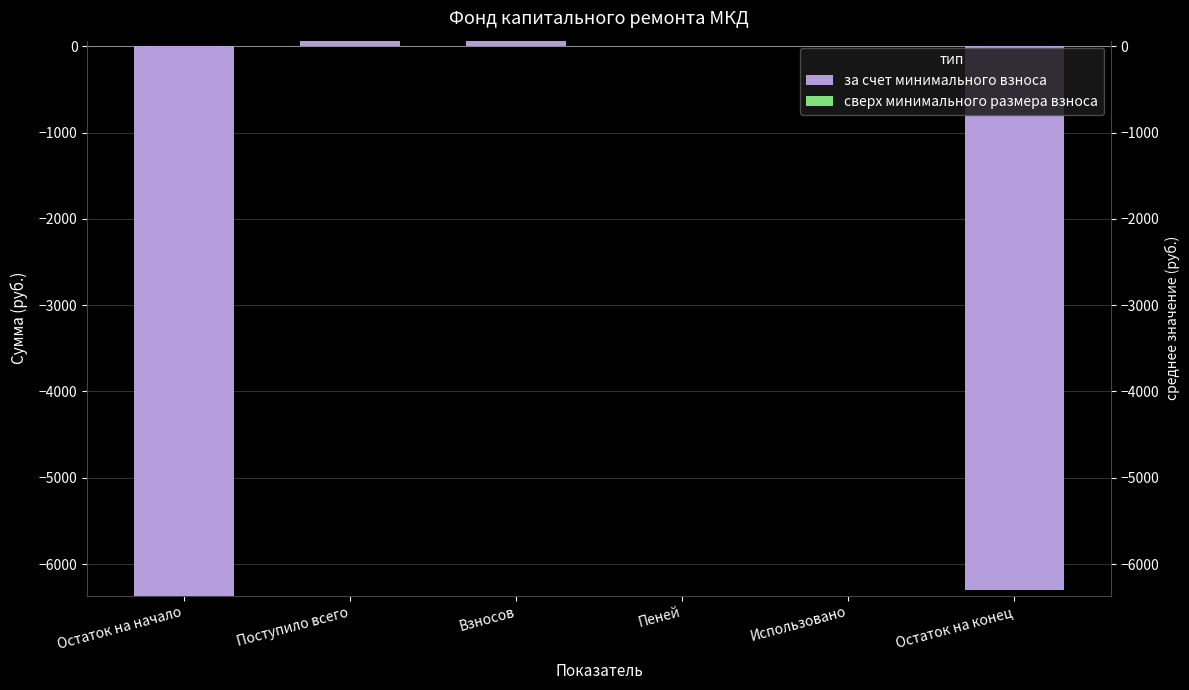

At how many categories does at least one series exceed 14?

2